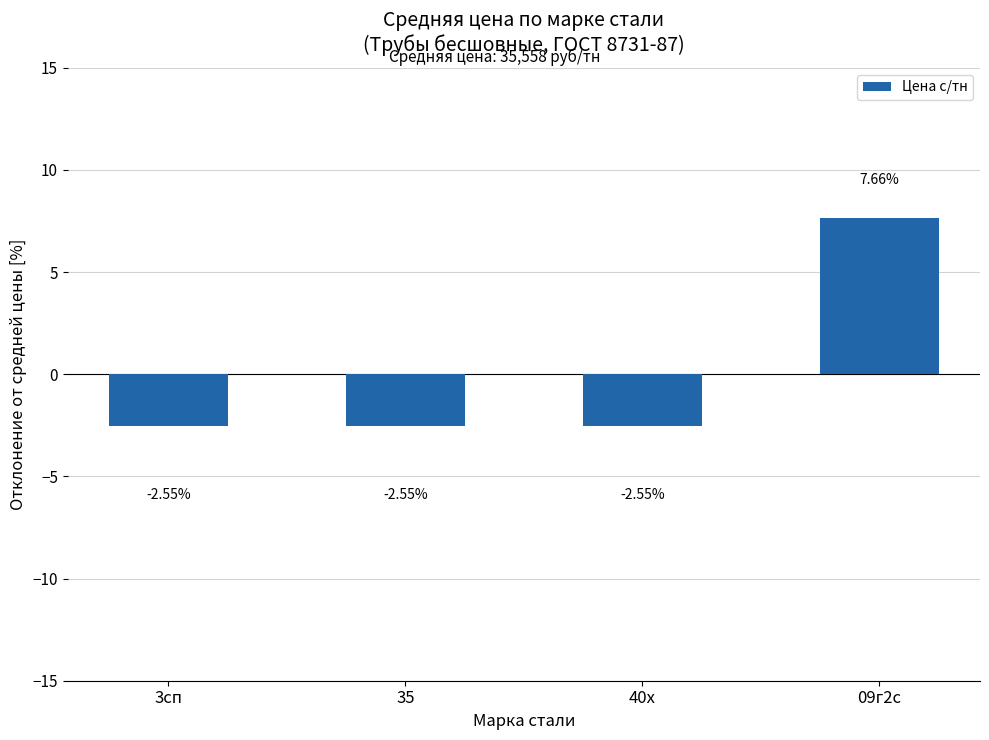

What is the label of the 4th bar from the right?

3сп